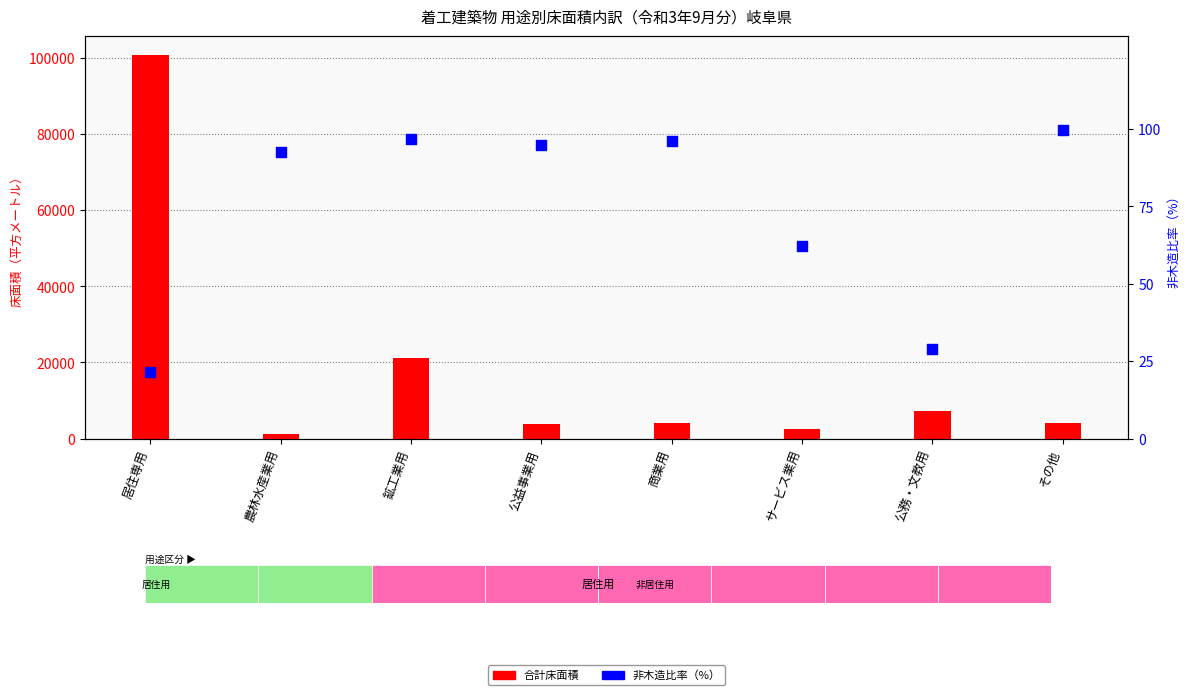

Which series reaches the maximum Y coordinate?

合計床面積